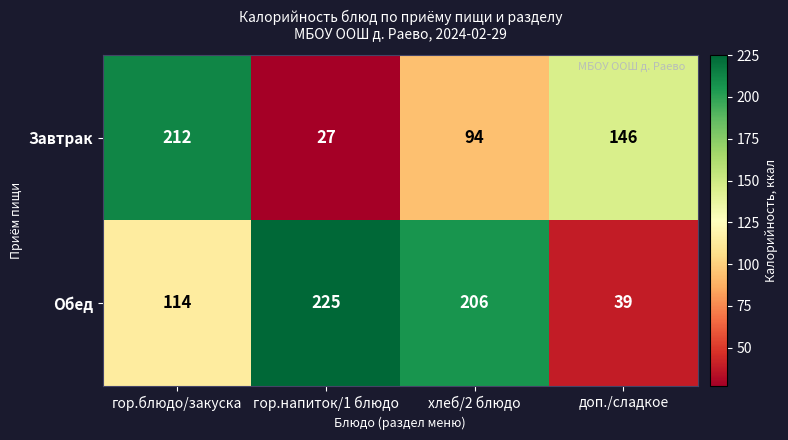

The value of Обед at хлеб/2 блюдо is 319. True or false?

False